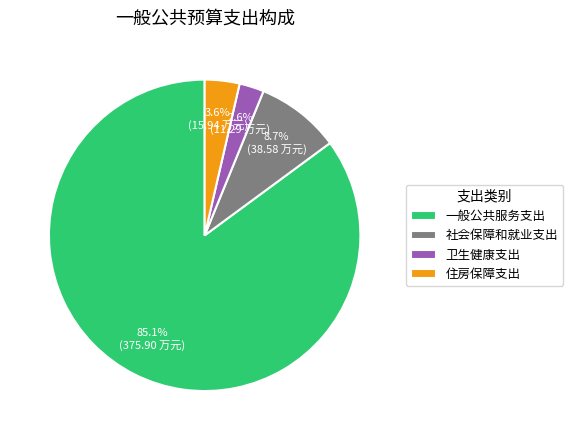

Which has a higher value, 社会保障和就业支出 or 一般公共服务支出?

一般公共服务支出